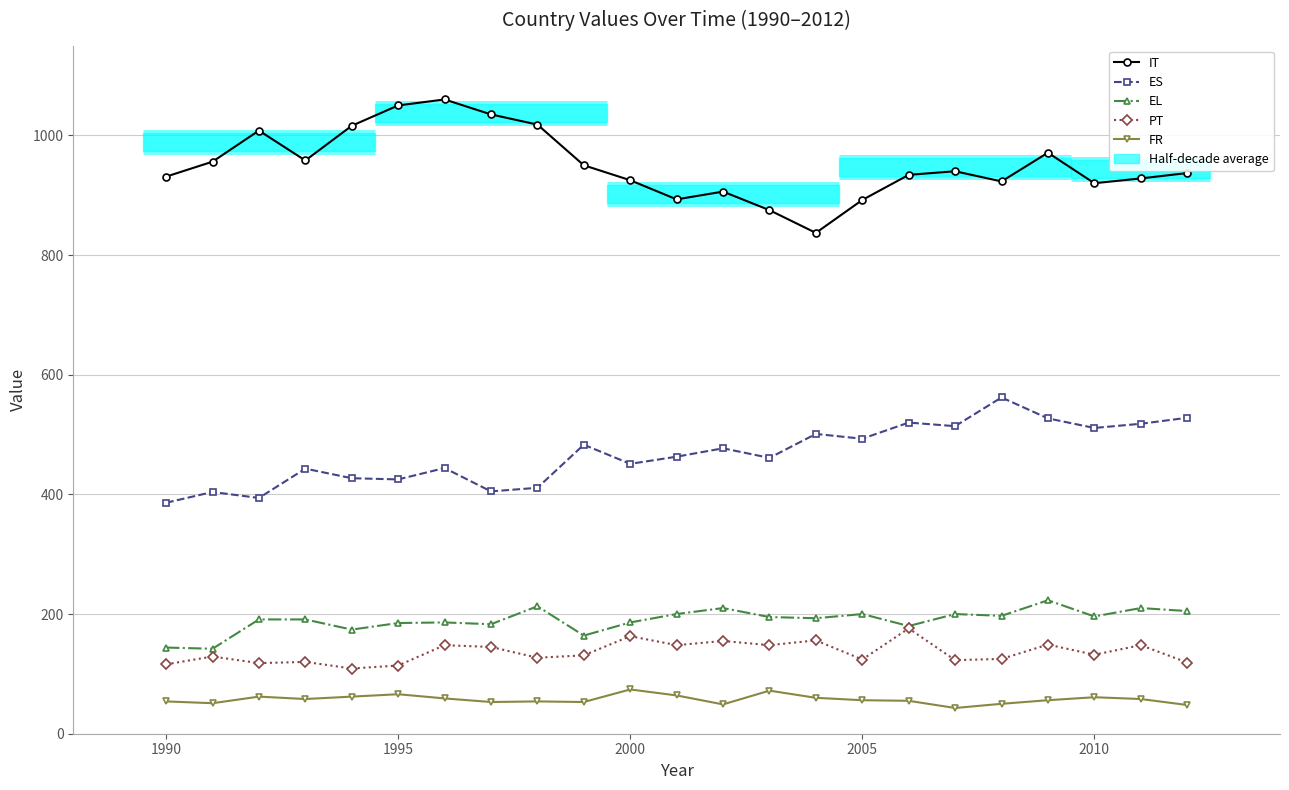

True or false: PT and IT cross at least once.

False